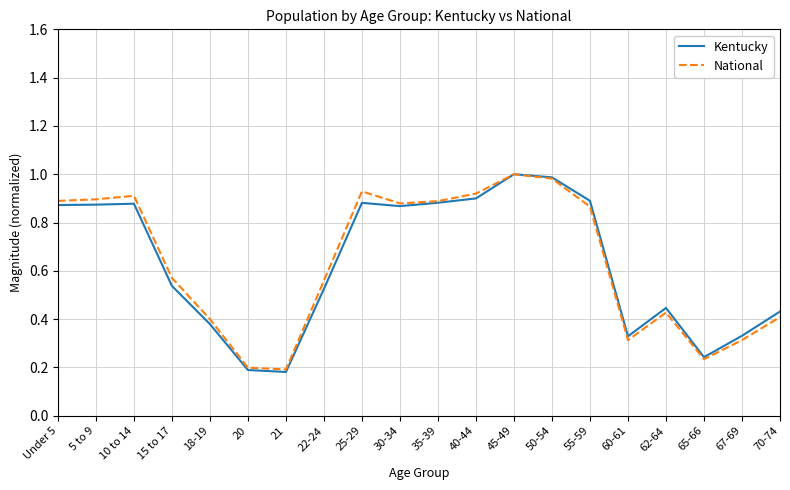

What position from the right is 5 to 9?

19